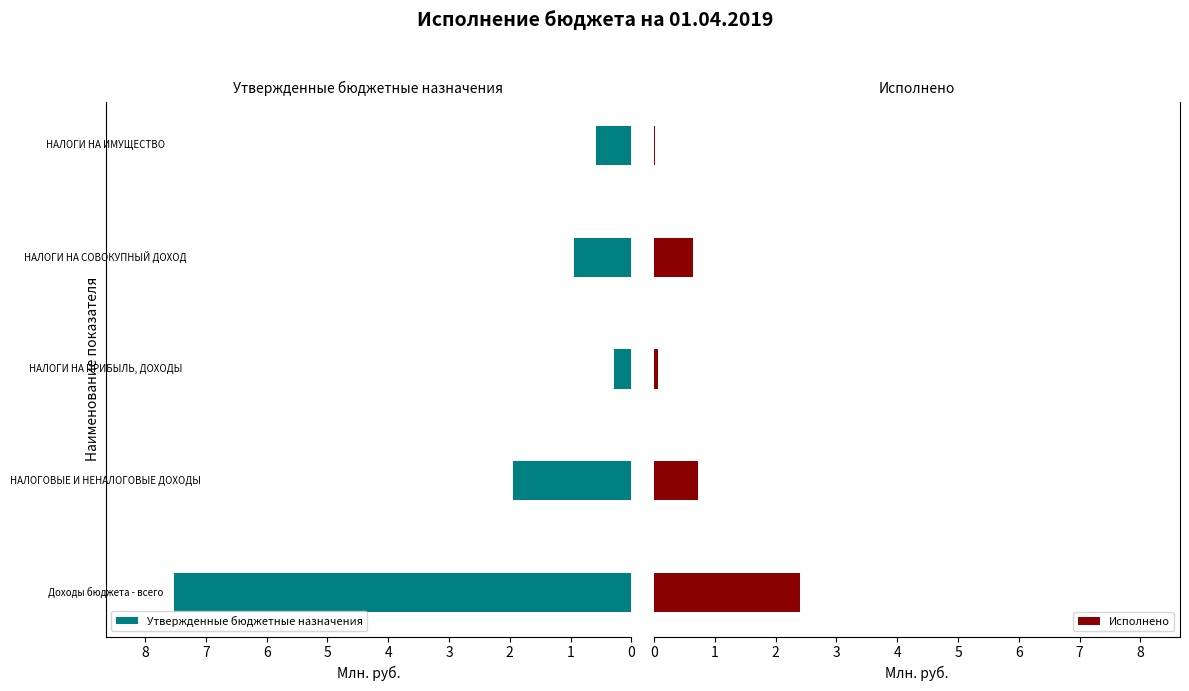

What is the spread (max minus min) of values at 3?

0.3